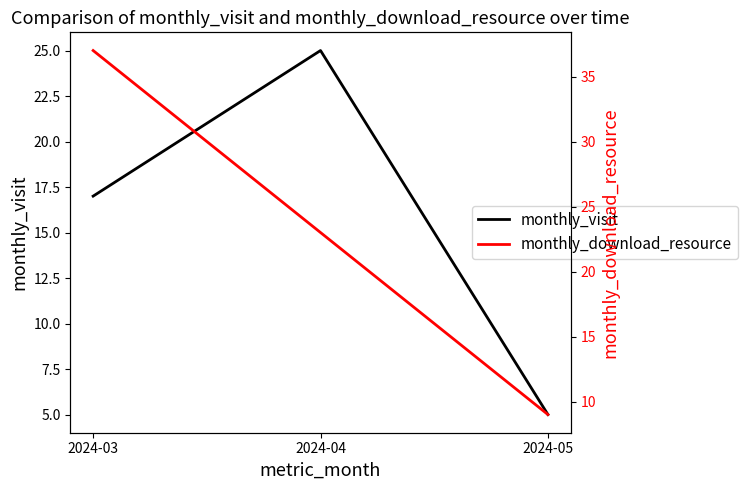

What is the smallest value displayed?

5